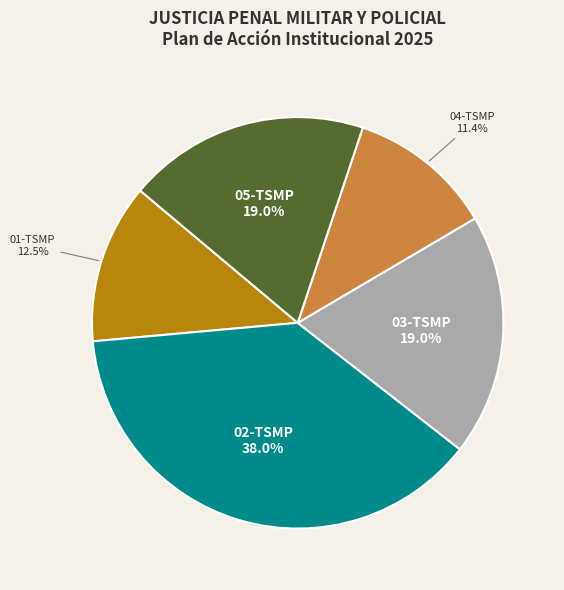

Between 01-TSMP and 03-TSMP, which is larger?

03-TSMP